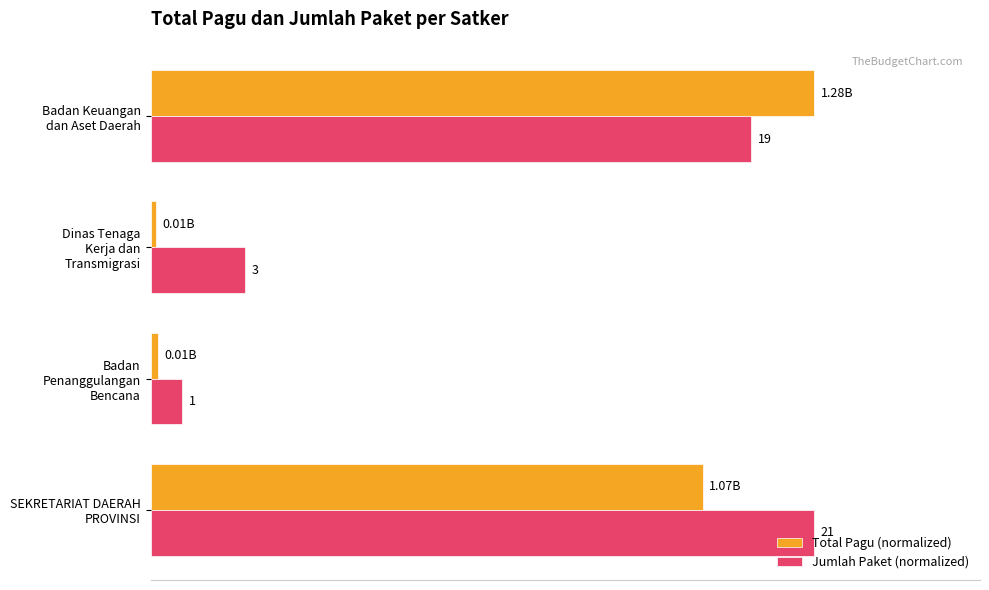

What are all the series names shown in the legend?

Total Pagu (normalized), Jumlah Paket (normalized)